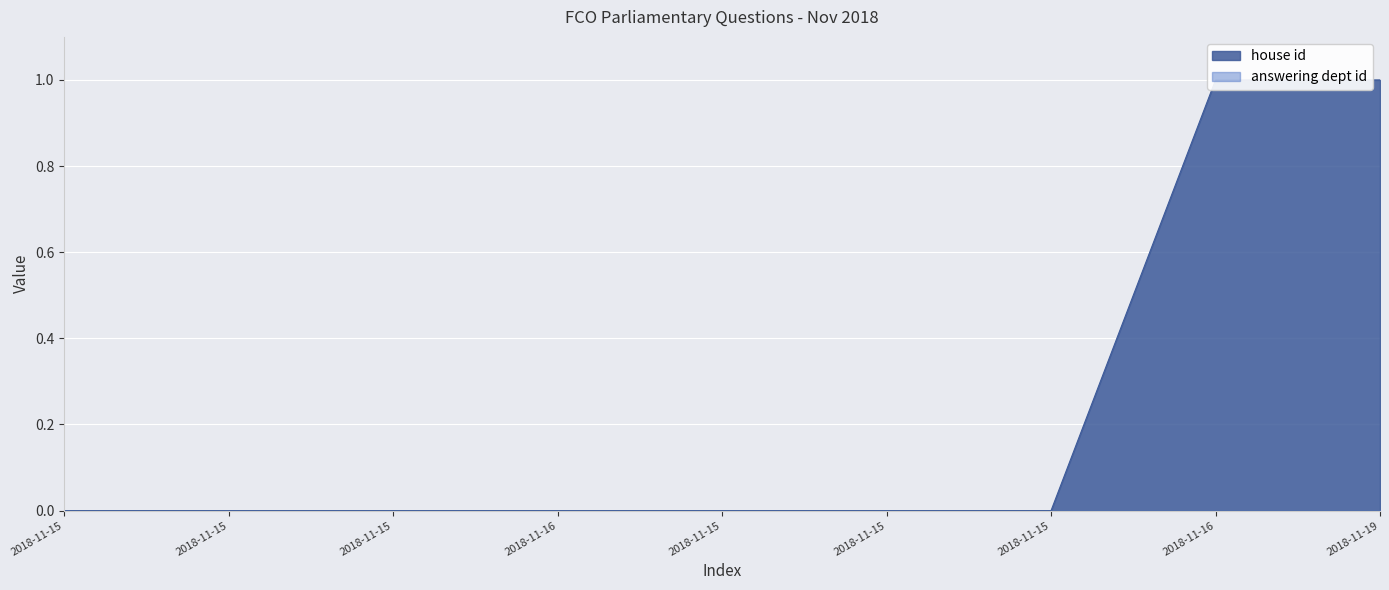

The chart shows a value of 0.0 at 2018-11-15. True or false?

True